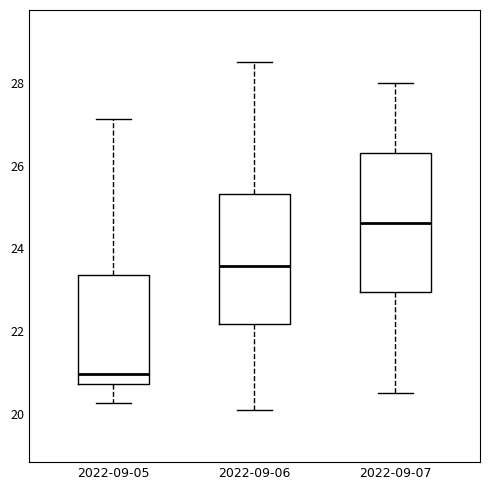

Which box is the tallest, from its lower edge to its upper edge?

2022-09-07